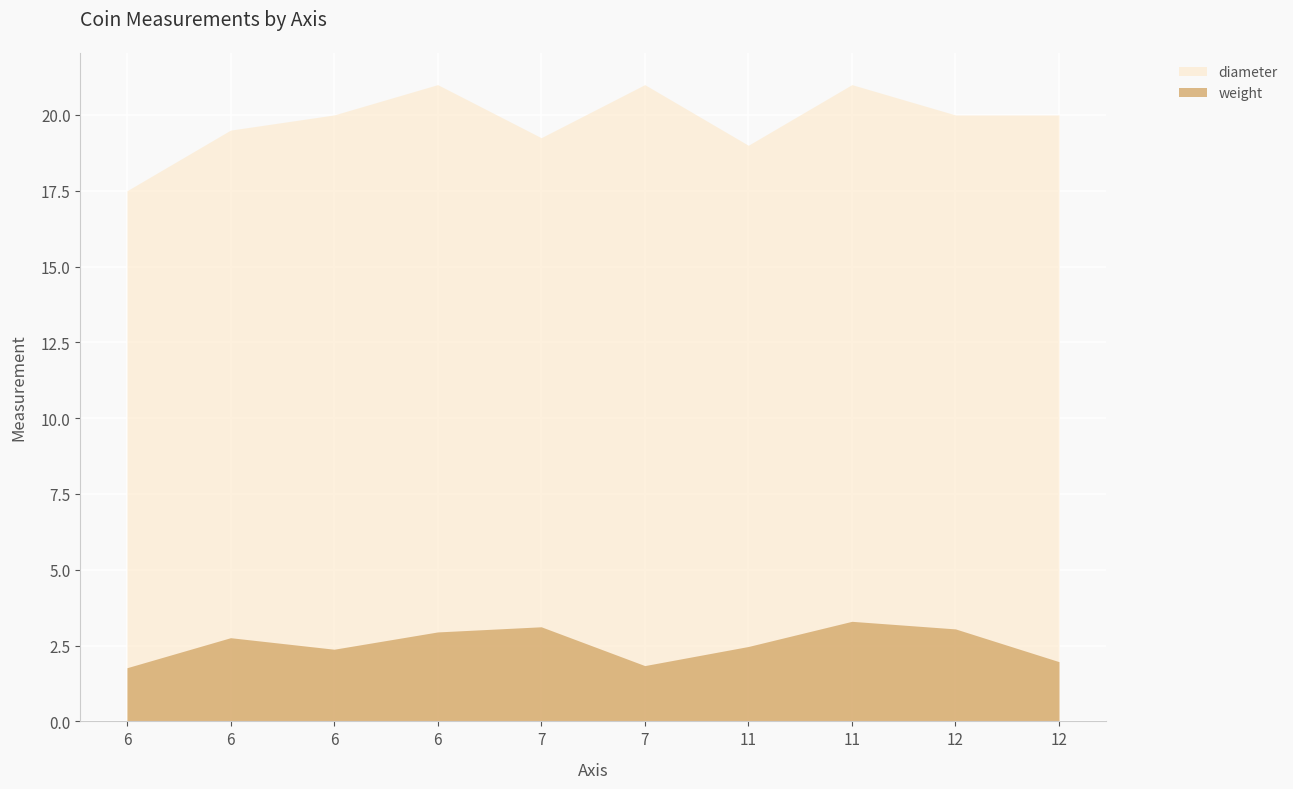

True or false: diameter and weight intersect in this chart.

False